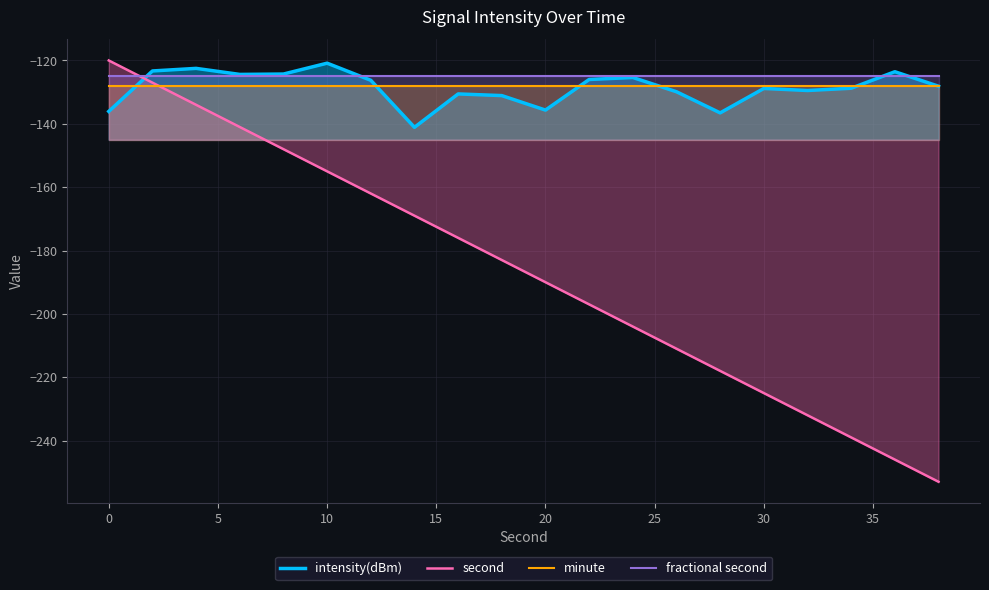

True or false: second and minute intersect in this chart.

True